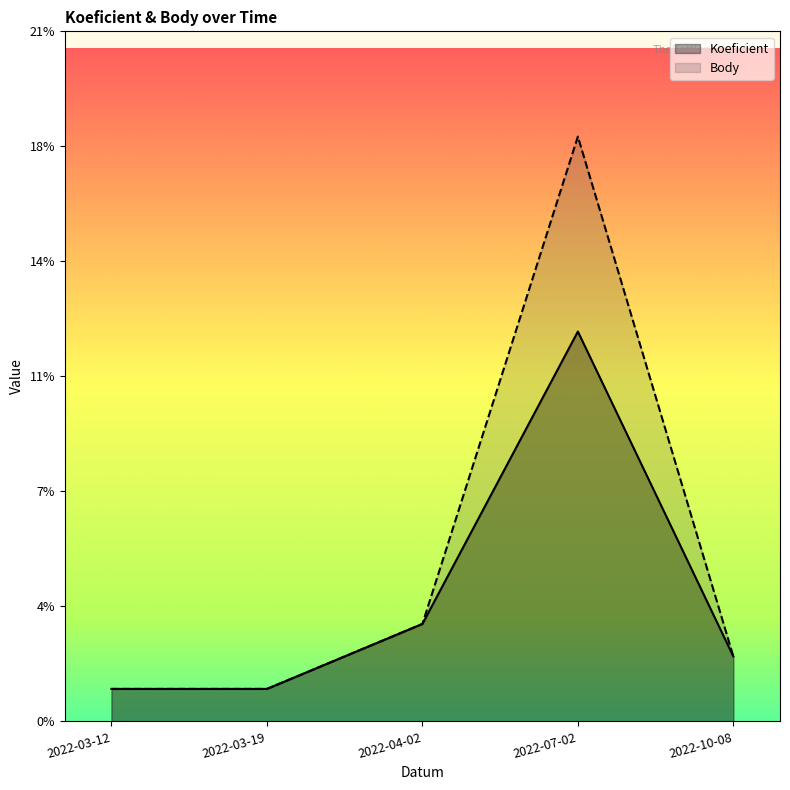

What is the difference between the Body values at 2022-07-02 and 2022-03-12?

17